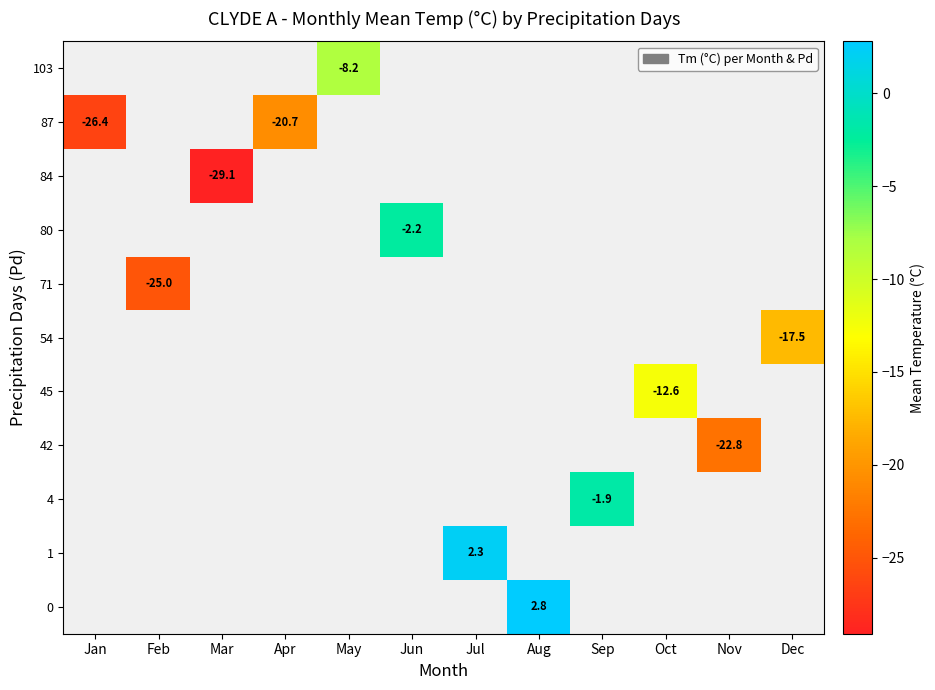

Is the value of 80 at Jun greater than the value of 54 at Dec?

Yes